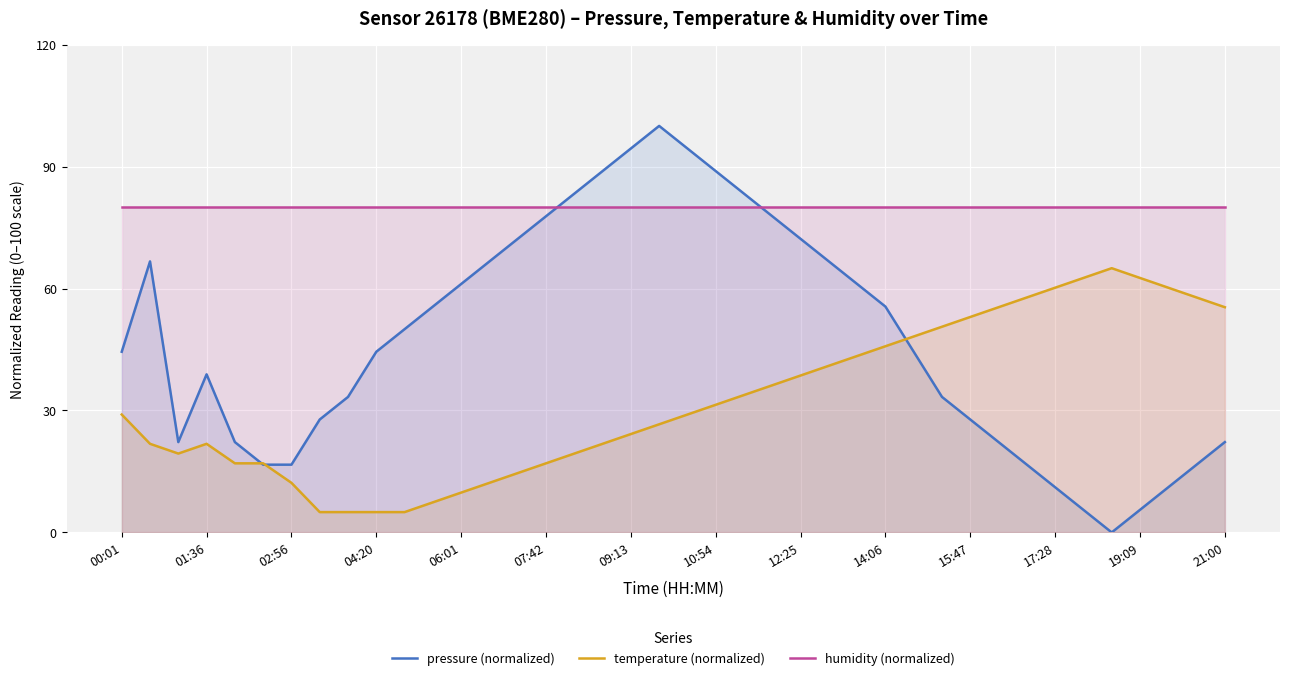

Which series has the largest total across all categories?

humidity (normalized)